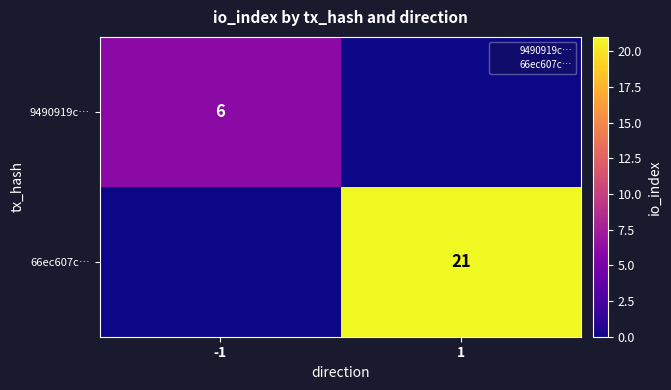

What is the difference between the 66ec607c… values at 1 and -1?

21